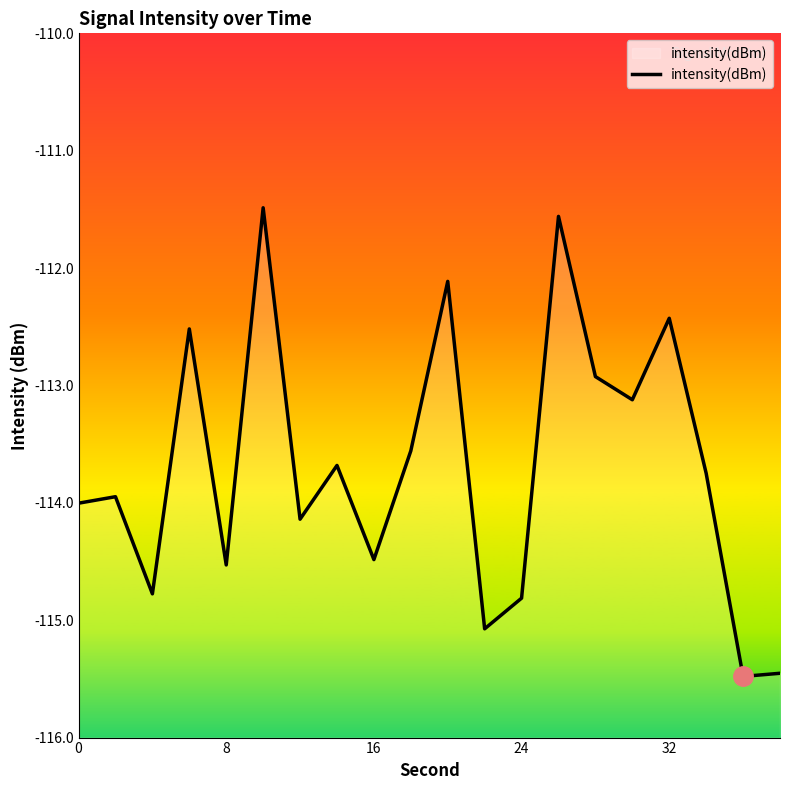

What is the greatest value displayed?

-111.5